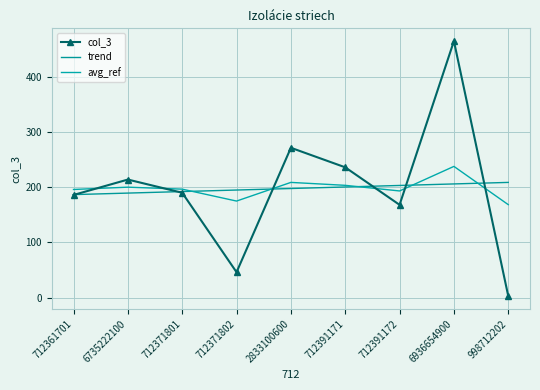

How many data points in col_3 are less than 190?

4